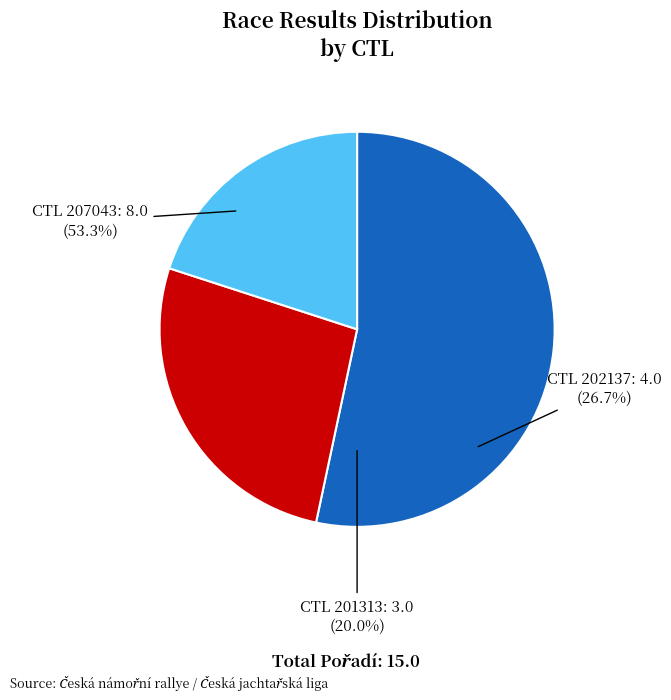

Rank the categories by value from lowest to highest.

201313, 202137, 207043